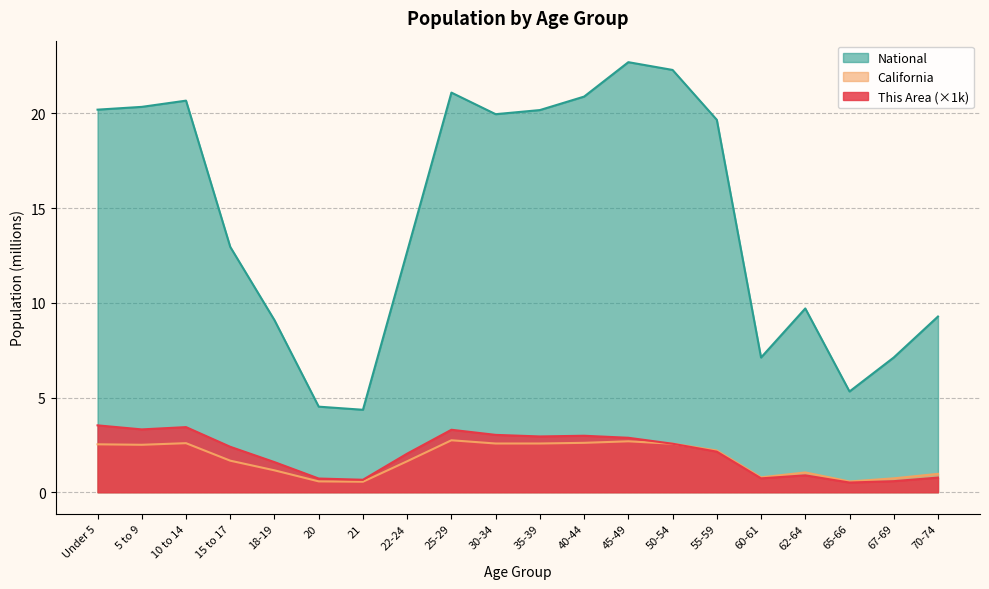

What is the sum of the National values at 30-34 and 62-64?

29.7